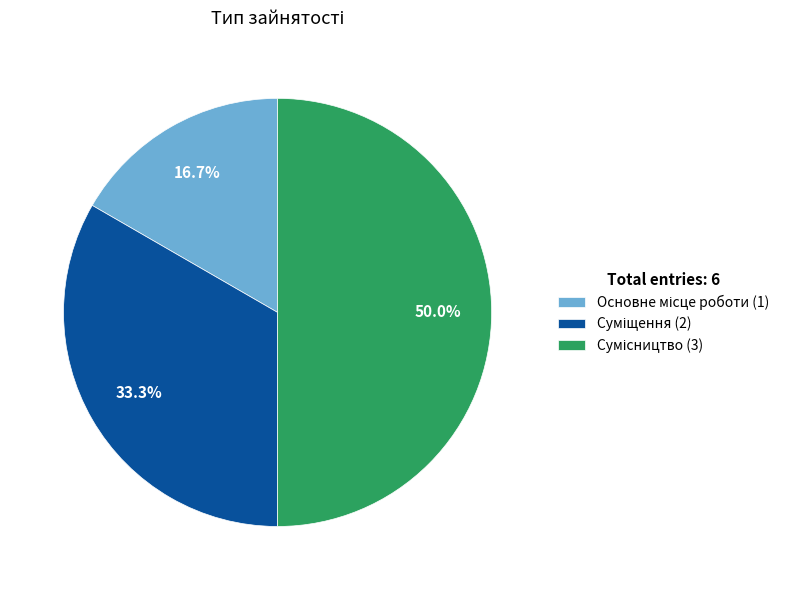

To the nearest percent, what percentage of the pie is Сумісництво?

50%